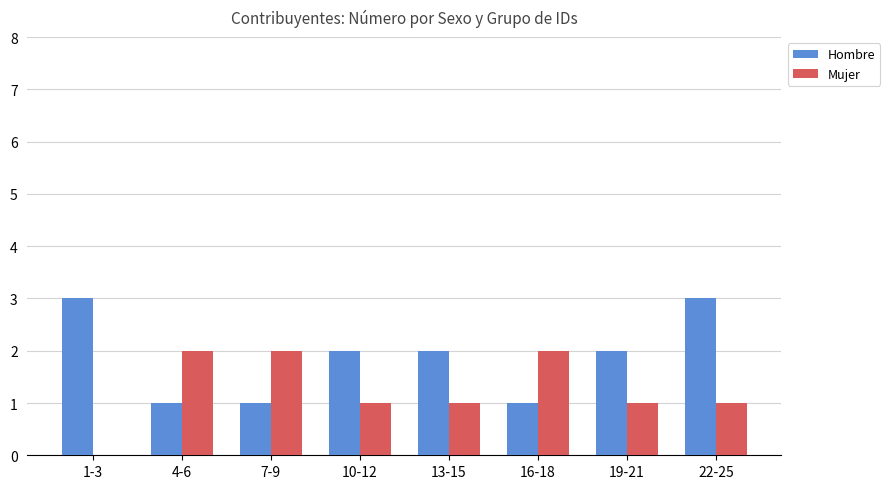

The Hombre series shows 3 at 22-25. True or false?

True